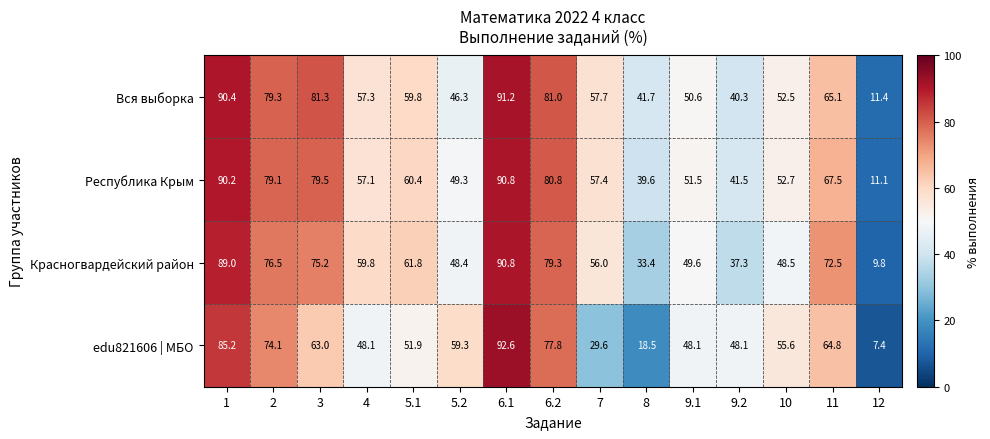

At how many categories does at least one series exceed 49?

12